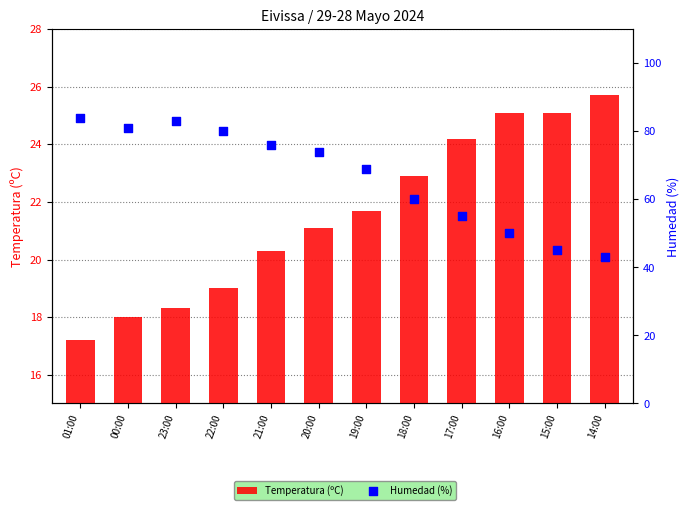

At which category is the sum across all series the highest?

23:00